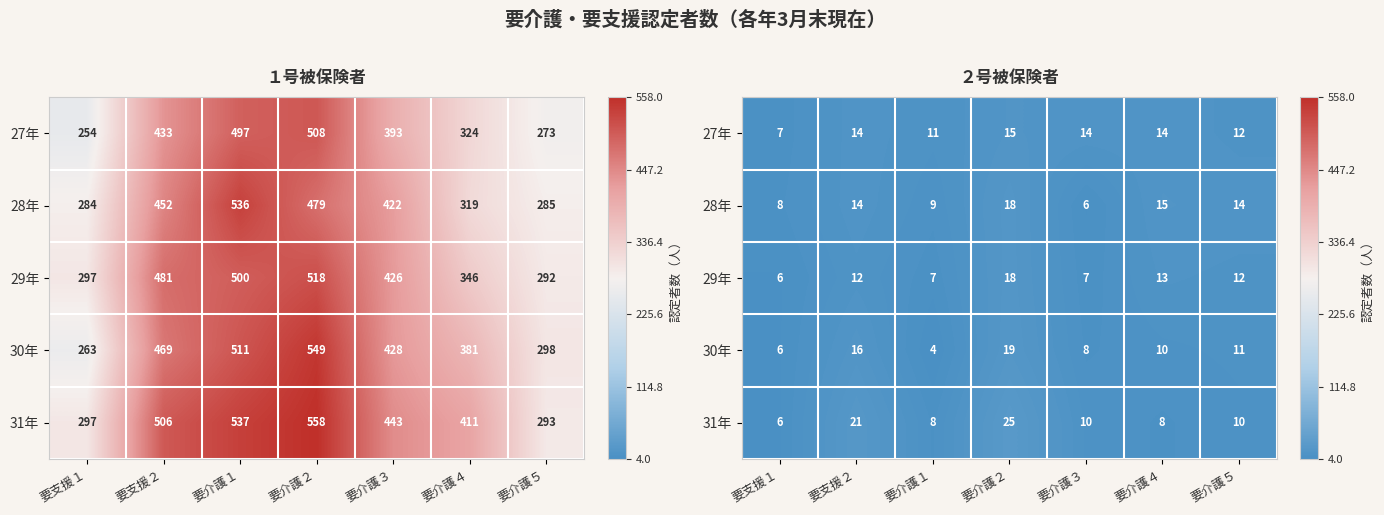

Between 要支援１ and 要介護２, which series saw the biggest shift?

31年